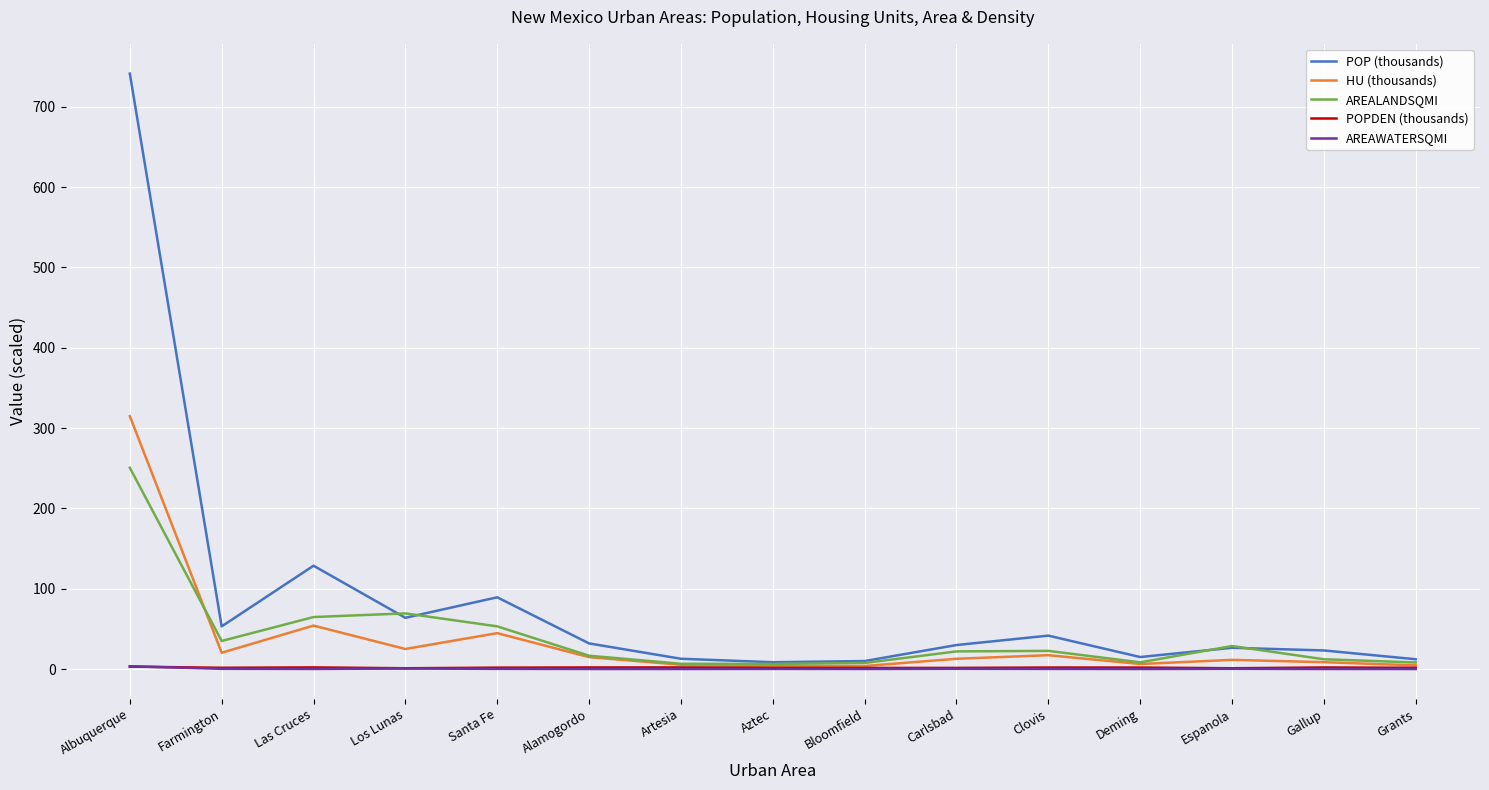

Which category has the highest value in the HU (thousands) series?

Albuquerque